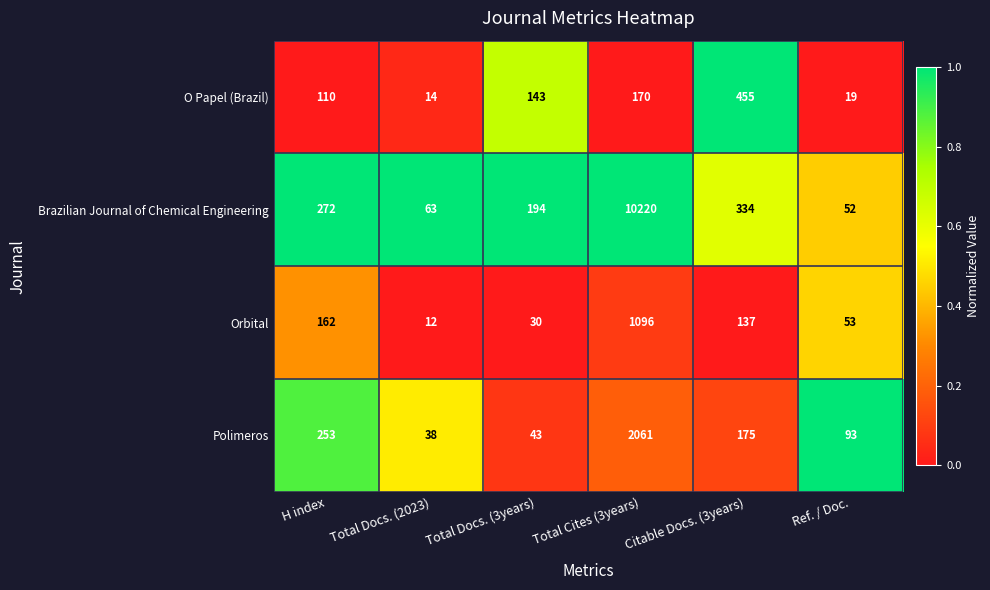

What is the sum of all Polimeros values?

2663